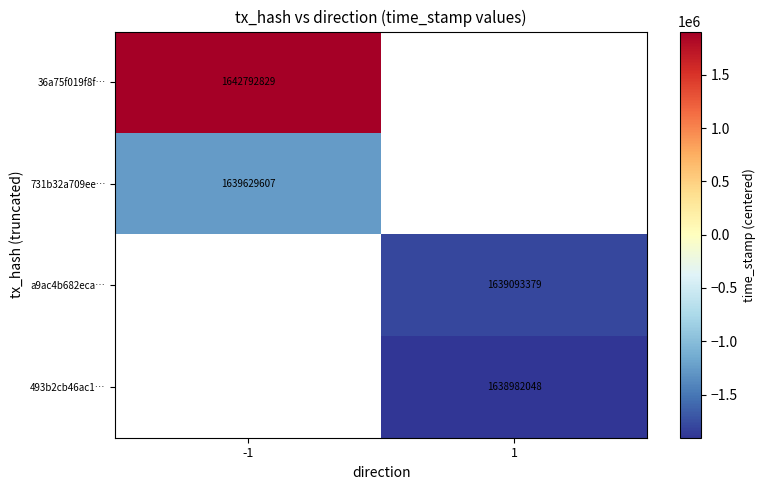

At which category does the chart reach its peak across all series?

-1